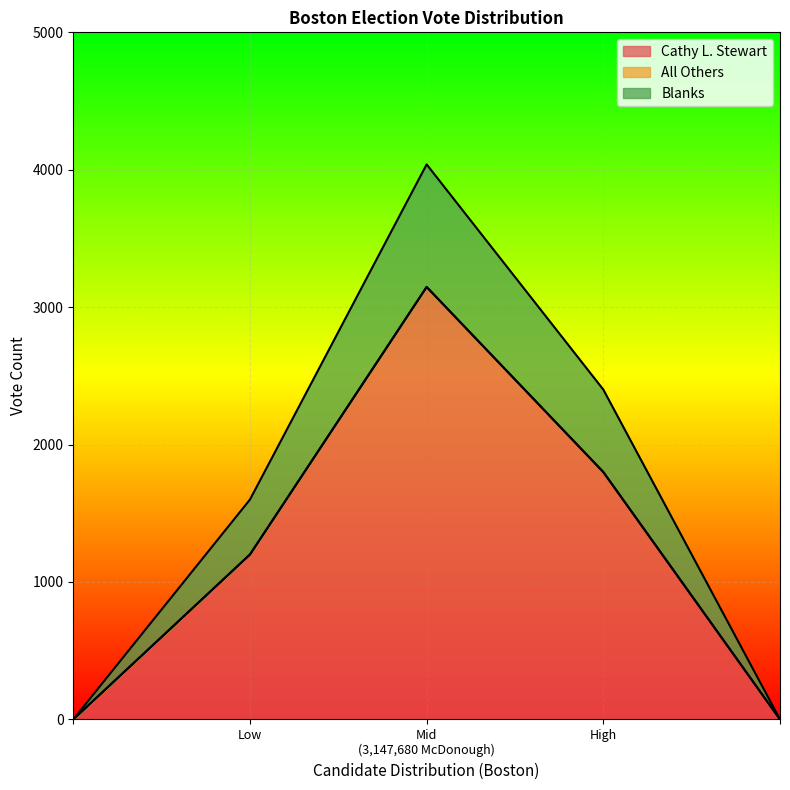

True or false: Cathy L. Stewart has a value of 3147 at Boston.

True